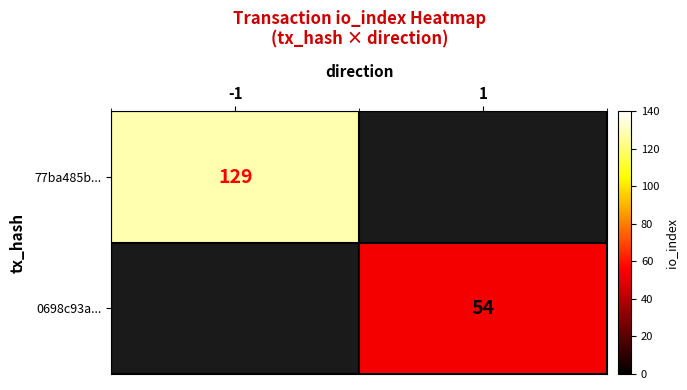

The value of 77ba485b... at -1 is 129. True or false?

True